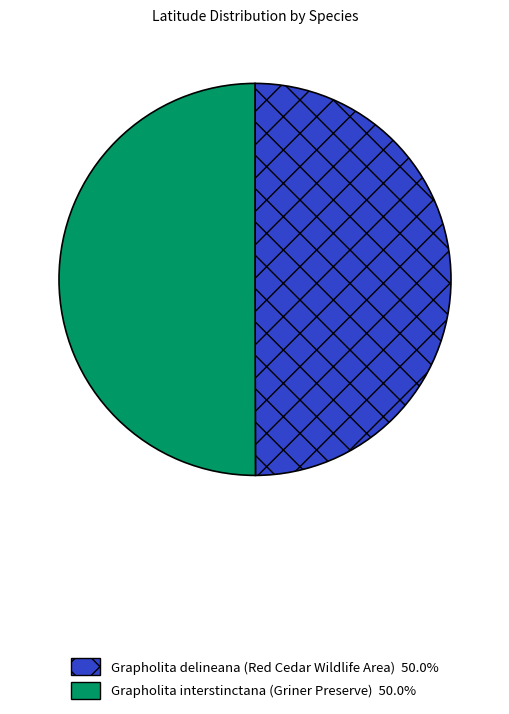

Combined, do Grapholita delineana (Red Cedar Wildlife Area) and Grapholita interstinctana (Griner Preserve) account for over 50%?

Yes